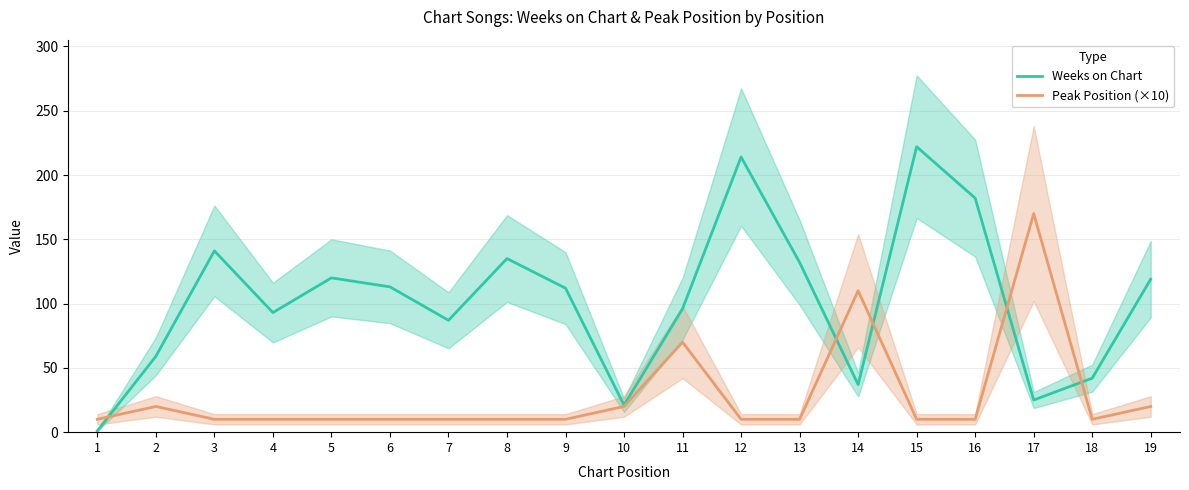

In Peak Position (×10), how many points are higher than both neighbors (excluding endpoints)?

4